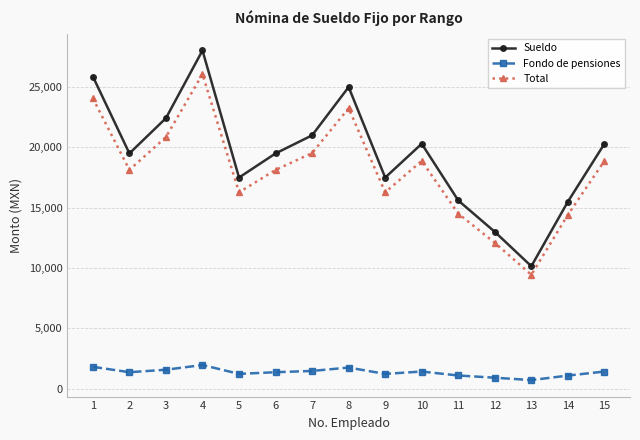

The value of Sueldo at 6 is 34749.4. True or false?

False